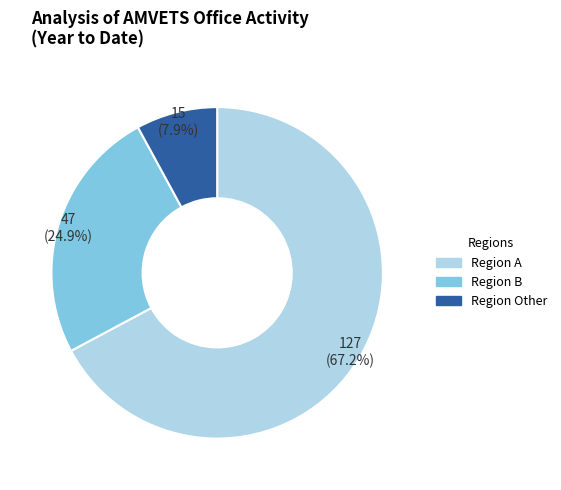

How many slices are in this pie chart?

3